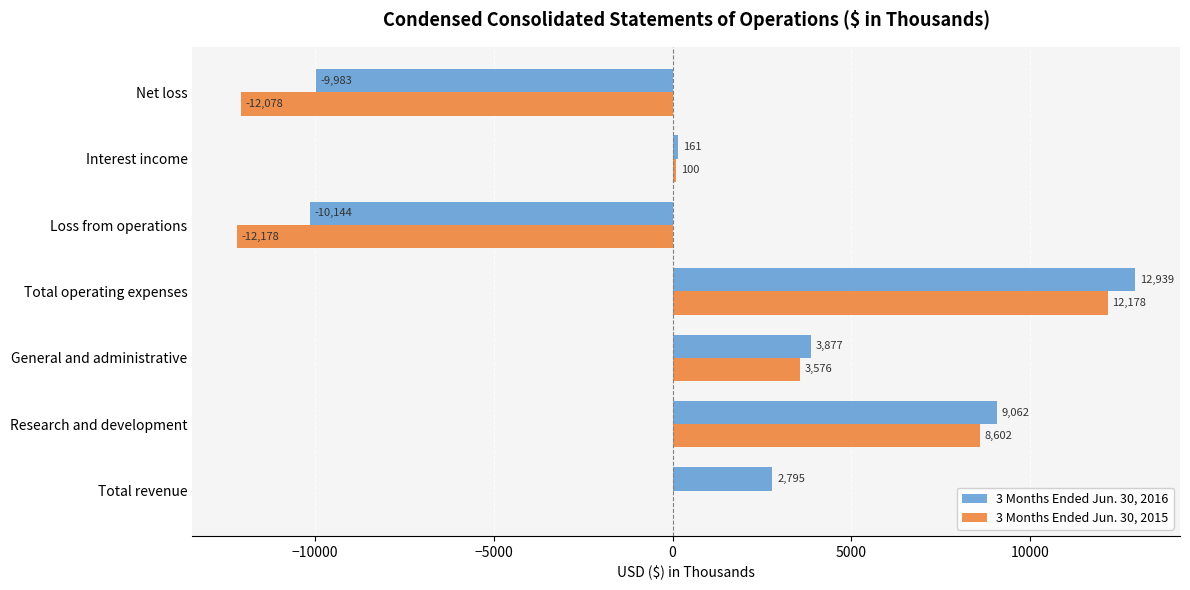

Read the 3 Months Ended Jun. 30, 2015 value at General and administrative, to the nearest 50.

3600